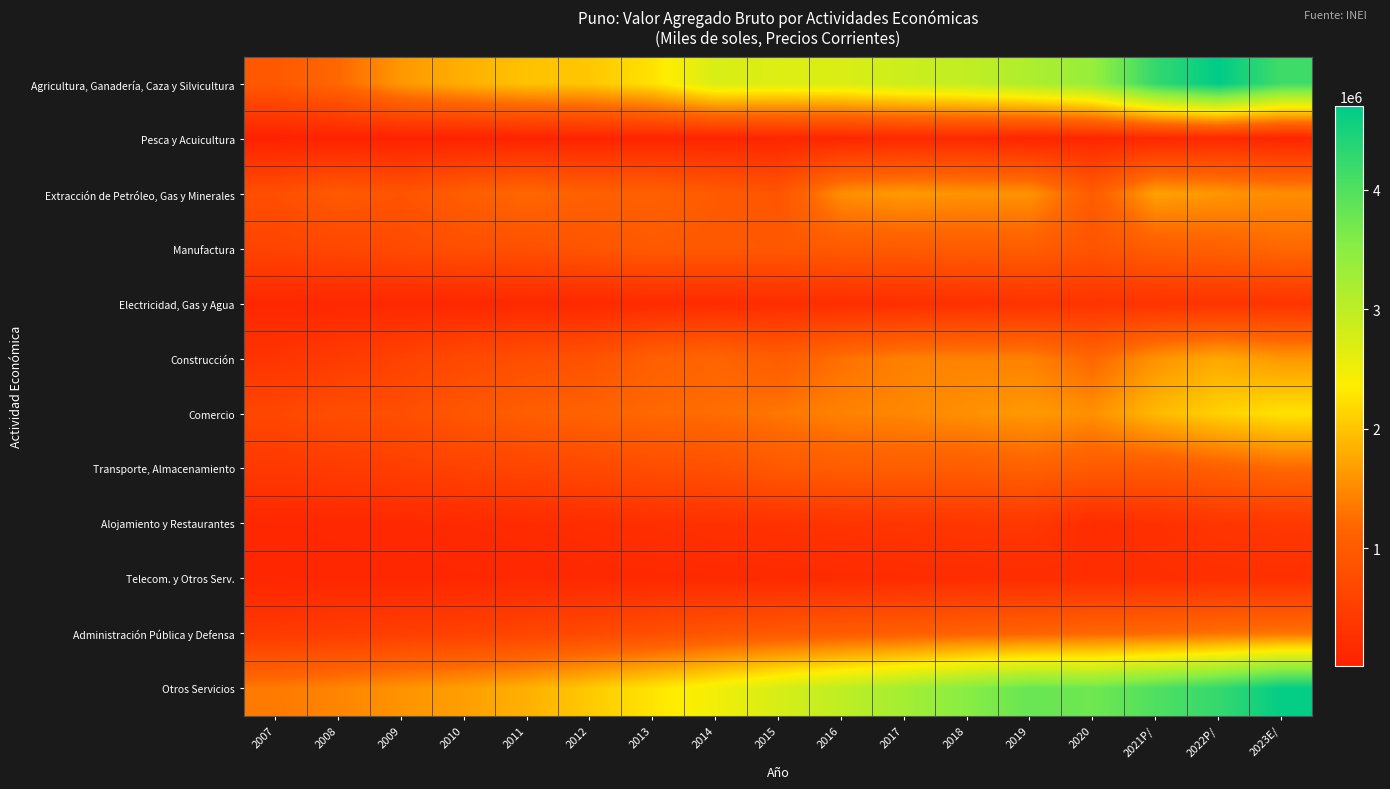

Reading left to right, list all the values displayed in this chart.

Agricultura, Ganadería, Caza y Silvicultura: 2007=965370	2008=1206626	2009=1621942	2010=1826818	2011=1988285	2012=2026256	2013=2257424	2014=2738158	2015=2693371	2016=2717669	2017=2859135	2018=2959805	2019=3146169	2020=3378497	2021P/=4252369	2022P/=4698573	2023E/=4141852
Pesca y Acuicultura: 2007=17096	2008=30245	2009=28066	2010=29267	2011=45582	2012=62053	2013=73009	2014=73179	2015=85363	2016=111838	2017=135771	2018=145113	2019=76751	2020=105596	2021P/=115107	2022P/=140248	2023E/=76259
Extracción de Petróleo, Gas y Minerales: 2007=787832	2008=983175	2009=871948	2010=1046261	2011=1199958	2012=1091735	2013=1087758	2014=993050	2015=892900	2016=1537657	2017=1641254	2018=1582820	2019=1575526	2020=1018151	2021P/=1699935	2022P/=1610942	2023E/=1522719
Manufactura: 2007=603040	2008=664346	2009=713810	2010=798059	2011=815785	2012=901553	2013=978882	2014=960690	2015=946821	2016=989181	2017=1006131	2018=1030797	2019=1052135	2020=879738	2021P/=1037641	2022P/=1096719	2023E/=1208638
Electricidad, Gas y Agua: 2007=113369	2008=122644	2009=134406	2010=117106	2011=138328	2012=141856	2013=163922	2014=182440	2015=207474	2016=226631	2017=231878	2018=270931	2019=311096	2020=326237	2021P/=302545	2022P/=323715	2023E/=329708
Construcción: 2007=332681	2008=441365	2009=571848	2010=698256	2011=776321	2012=846378	2013=1077907	2014=1171518	2015=1039437	2016=1276857	2017=1420961	2018=1432413	2019=1424391	2020=1186769	2021P/=1574847	2022P/=1757068	2023E/=1625274
Comercio: 2007=650745	2008=778894	2009=787745	2010=916632	2011=1051457	2012=1130419	2013=1208345	2014=1253870	2015=1333592	2016=1434747	2017=1472510	2018=1559399	2019=1630455	2020=1559939	2021P/=1905277	2022P/=2116443	2023E/=2260090
Transporte, Almacenamiento: 2007=412145	2008=448623	2009=514189	2010=577381	2011=624576	2012=691360	2013=763874	2014=814301	2015=969326	2016=1040644	2017=1064887	2018=1038063	2019=1109864	2020=999676	2021P/=972618	2022P/=1082985	2023E/=1214131
Alojamiento y Restaurantes: 2007=120605	2008=136592	2009=146605	2010=160895	2011=187772	2012=220942	2013=251100	2014=280245	2015=299911	2016=331737	2017=352571	2018=375821	2019=391860	2020=203461	2021P/=273698	2022P/=356381	2023E/=398016
Telecom. y Otros Serv.: 2007=98370	2008=112780	2009=110383	2010=121263	2011=129378	2012=140330	2013=148274	2014=157274	2015=161062	2016=173210	2017=199644	2018=205831	2019=217743	2020=227270	2021P/=231962	2022P/=257695	2023E/=264146
Administración Pública y Defensa: 2007=424921	2008=468587	2009=507101	2010=549050	2011=630541	2012=703023	2013=779116	2014=900600	2015=966390	2016=1029647	2017=1073535	2018=1130501	2019=1151619	2020=1199894	2021P/=1224060	2022P/=1294084	2023E/=1327798
Otros Servicios: 2007=1362300	2008=1461501	2009=1581127	2010=1679051	2011=1834082	2012=2044269	2013=2275555	2014=2483646	2015=2751564	2016=2983455	2017=3245537	2018=3521425	2019=3796744	2020=3736645	2021P/=4007757	2022P/=4241793	2023E/=4657243